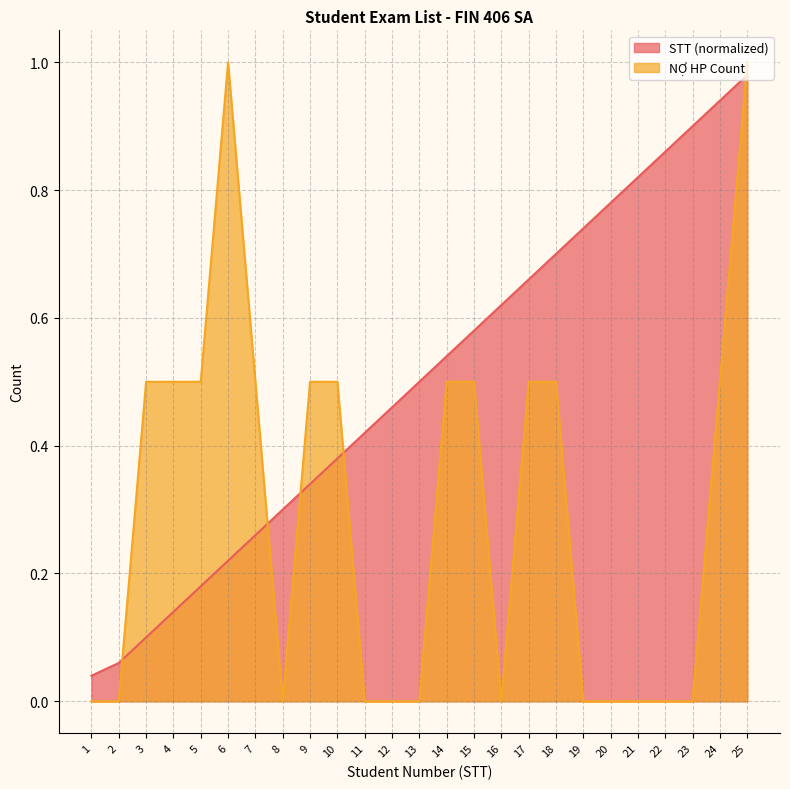

Is it true that the value at 1 is 0.1?

False